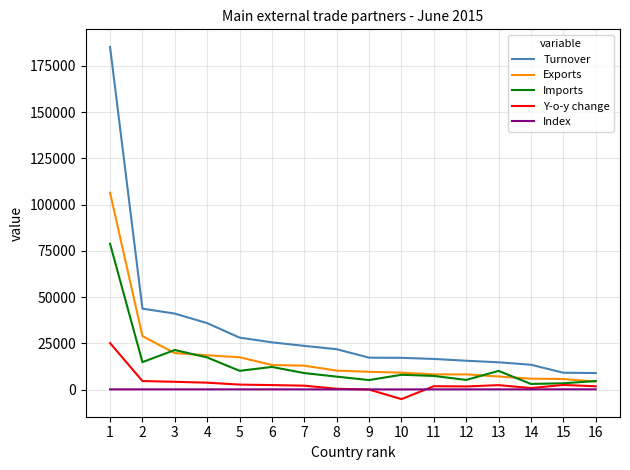

Does the chart have visible grid lines?

Yes